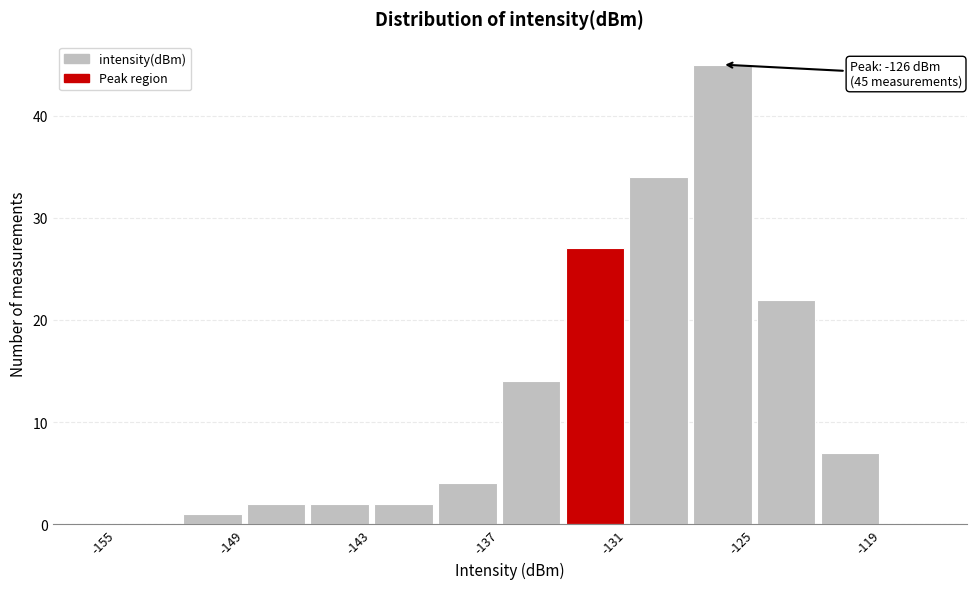

Around what value on the x-axis is the tallest bar? Give the approximate position of its centre, as read against the axis.

-126